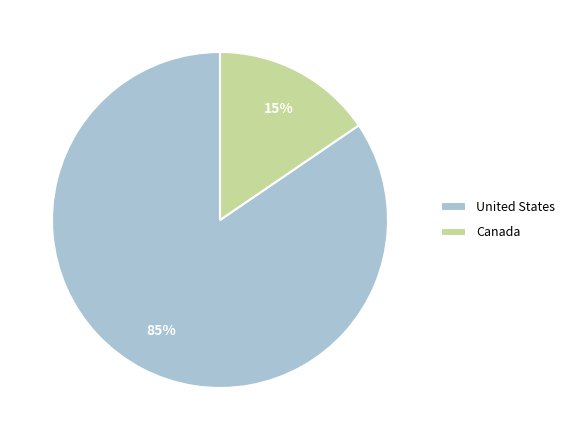

Which slice is the smallest?

Canada